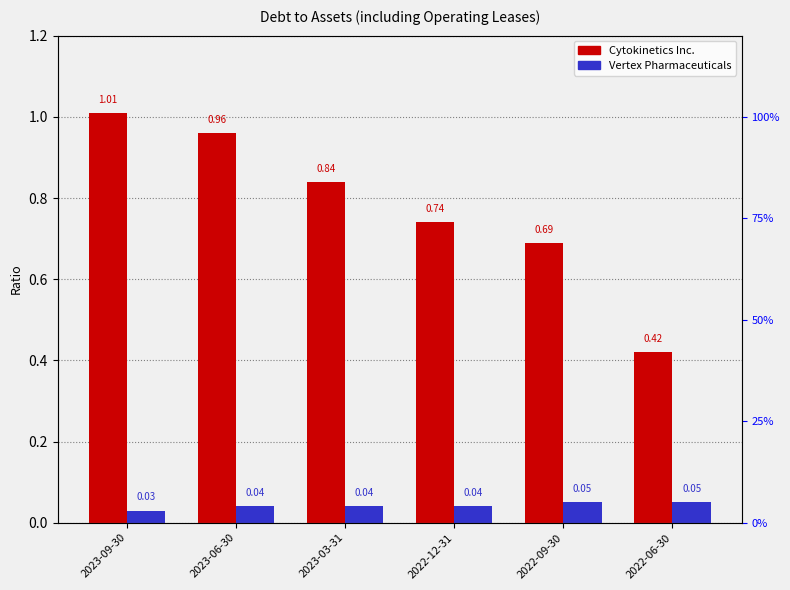

Rank the series by their maximum value, from highest to lowest.

Debt to assets (Cytokinetics), Debt to assets (Vertex)